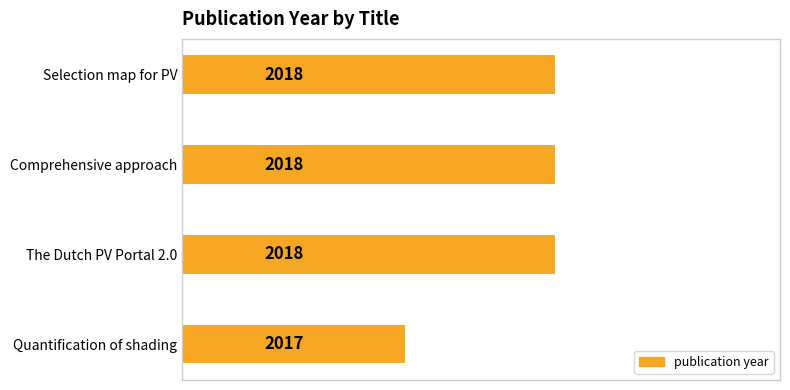

What is the value of the 1st bar from the top?

2018